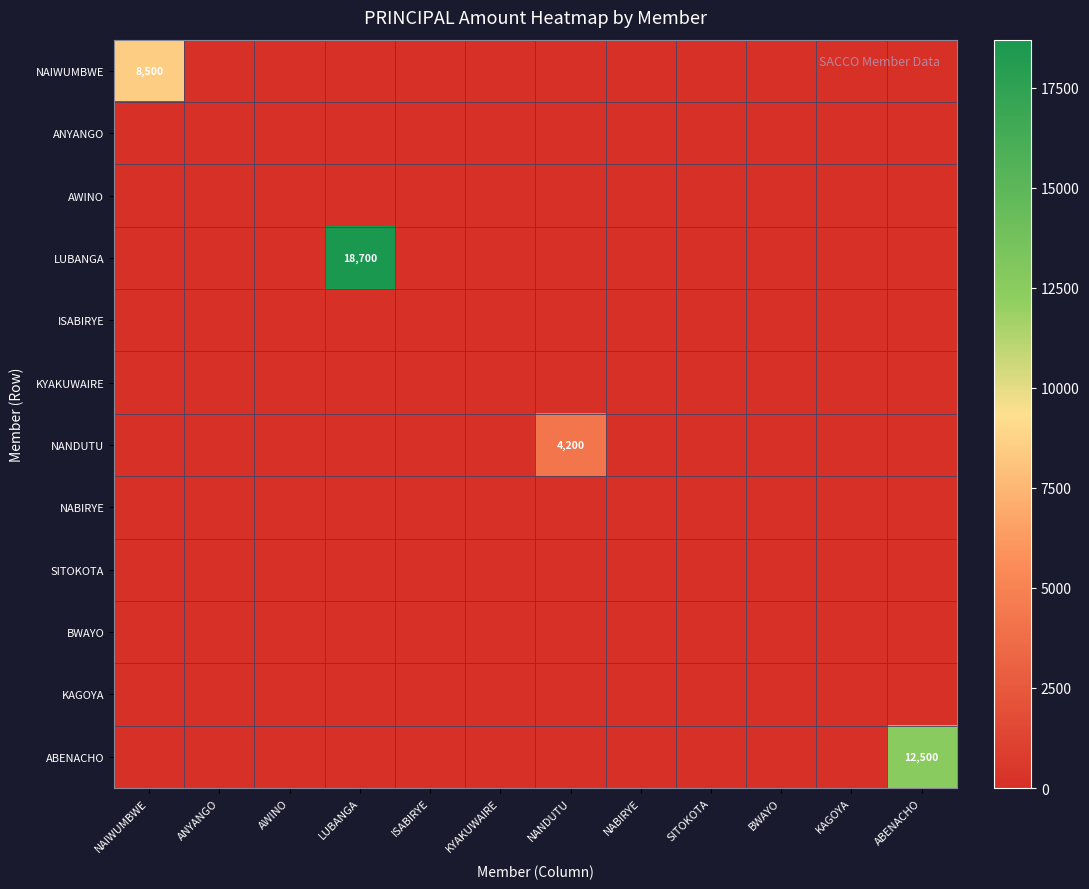

The ABENACHO series shows -7699 at LUBANGA. True or false?

False